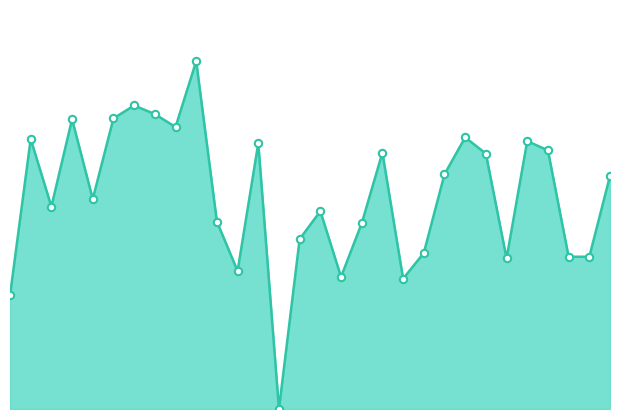

How many lines are shown in the chart?

1